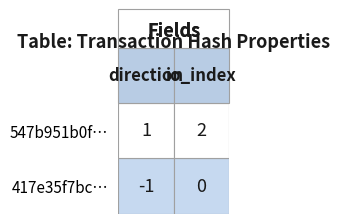

Which series has the widest spread of values?

417e35f7bce04b52b739c6ff4321d2eb1c45c07